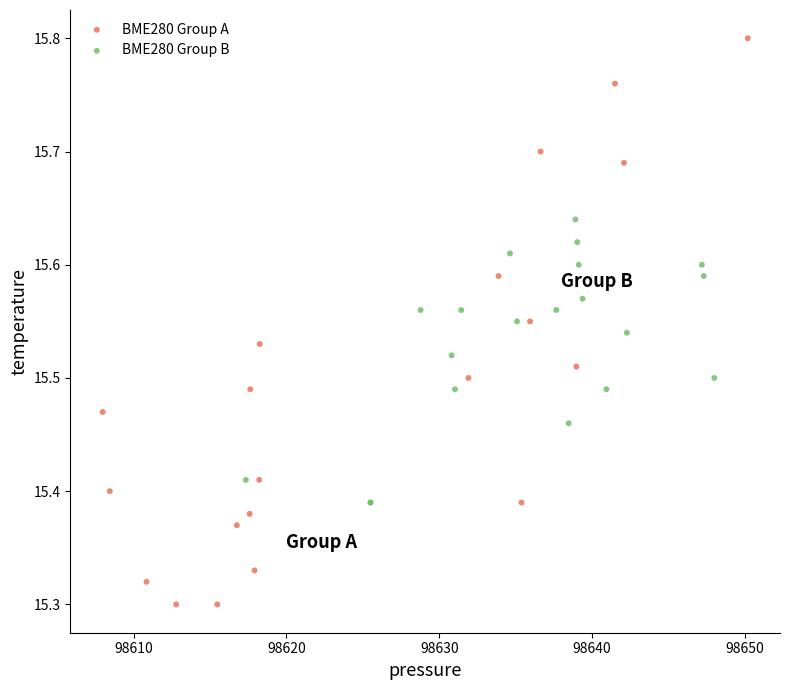

Which series has the largest Y range (max minus min)?

BME280 Group A